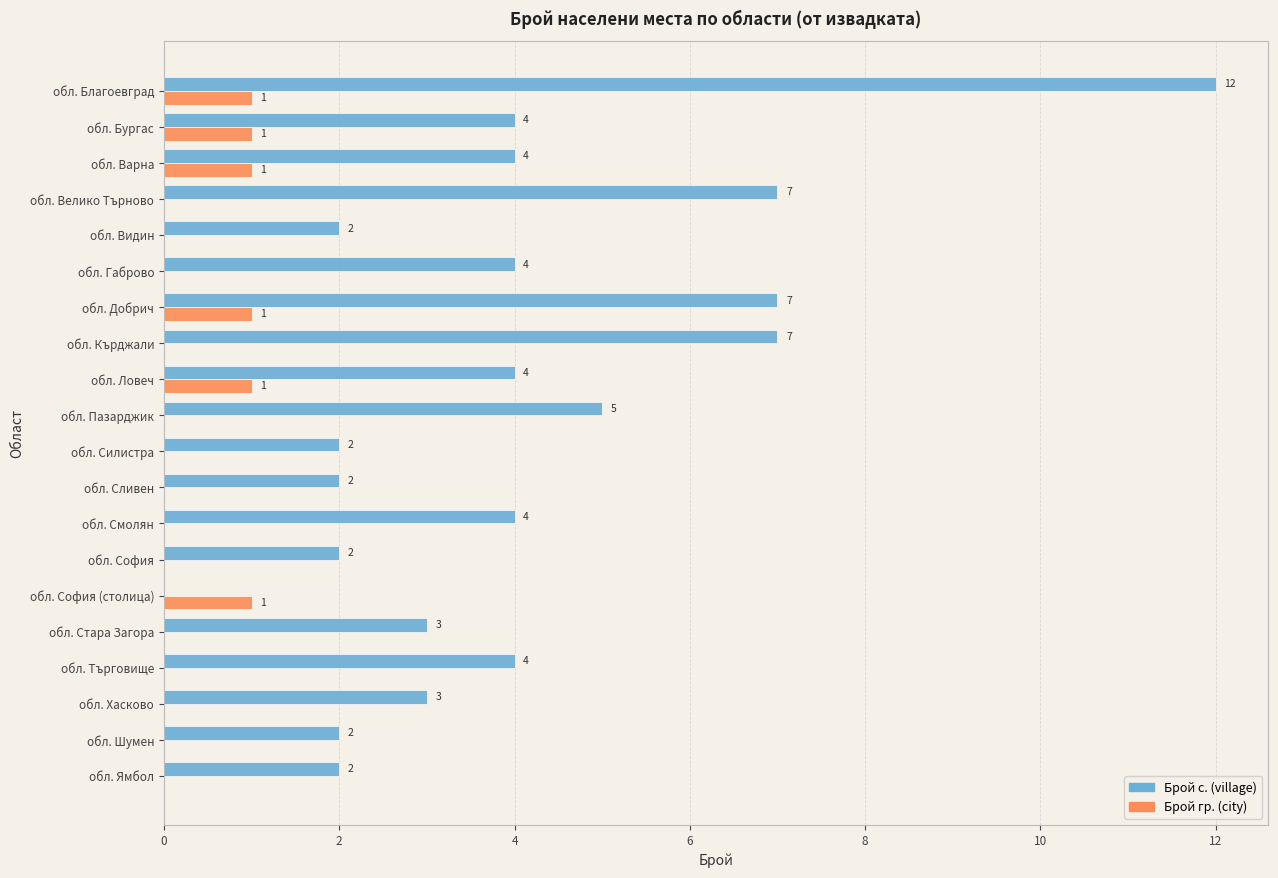

Which series changed the most between обл. Смолян and обл. Ямбол?

Брой с. (village)